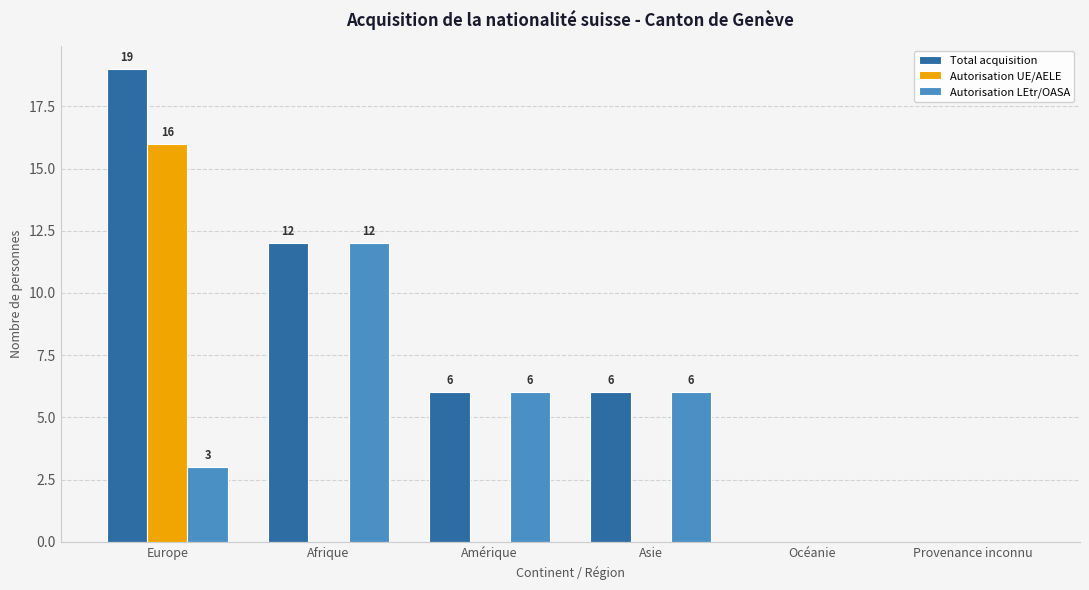

What is the maximum value shown in the chart?

19